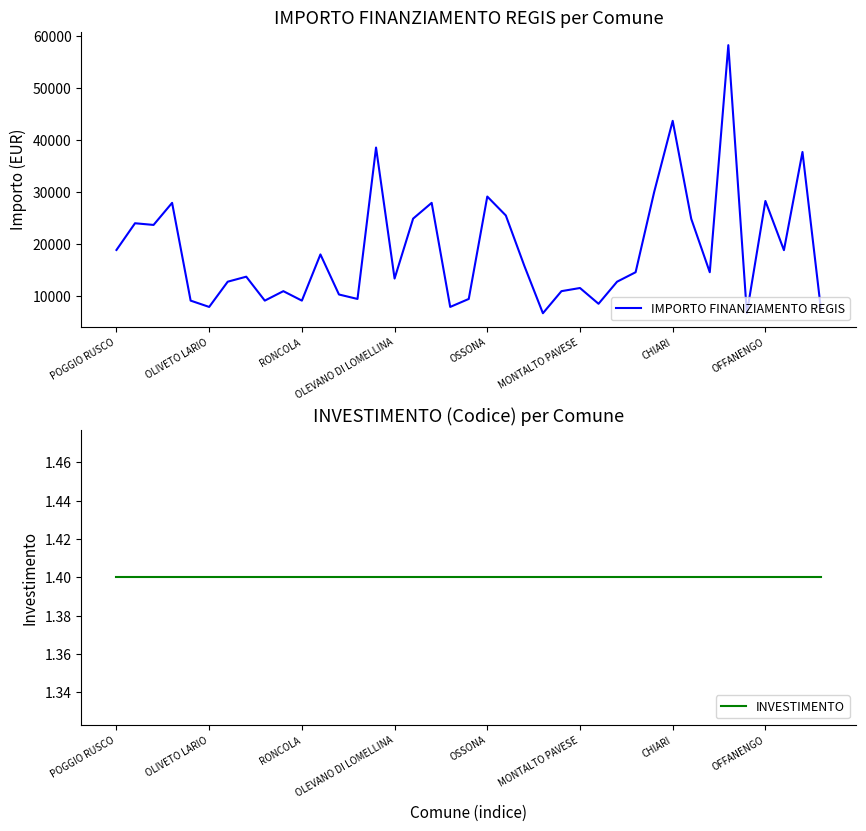

Is it true that INVESTIMENTO equals 1.4 at 23?

True